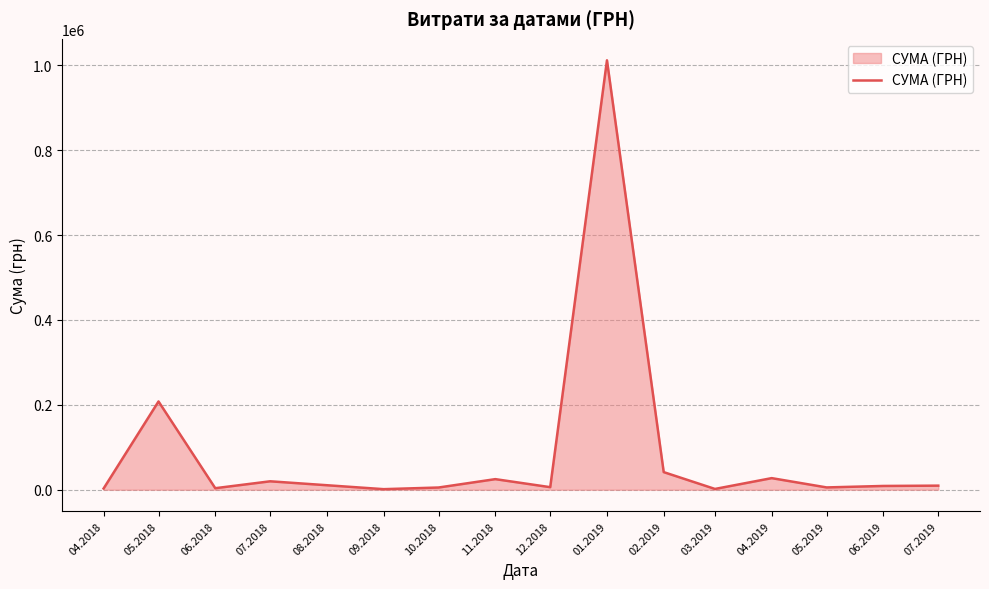

How many lines are shown in the chart?

1